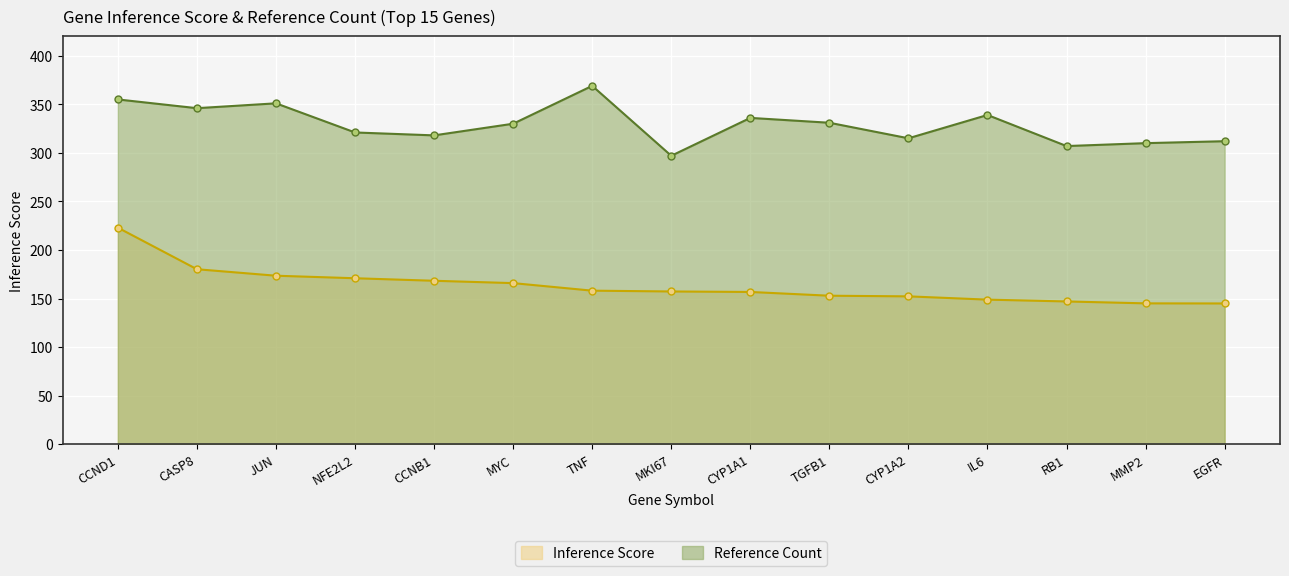

What is the label of the 10th point from the left?

TGFB1